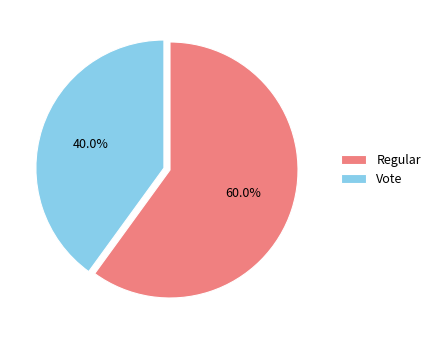

Count the number of slices in the pie.

2